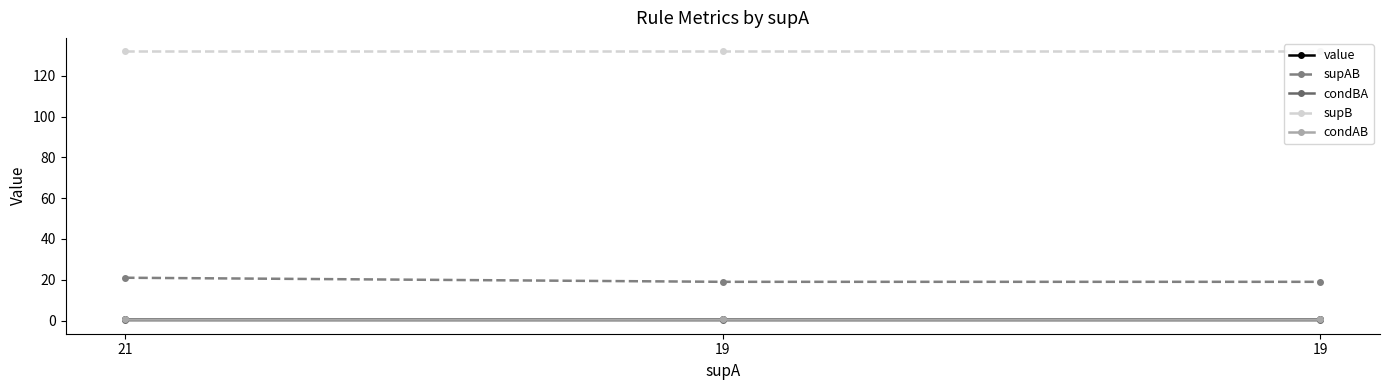

Which series has the widest spread of values?

supAB